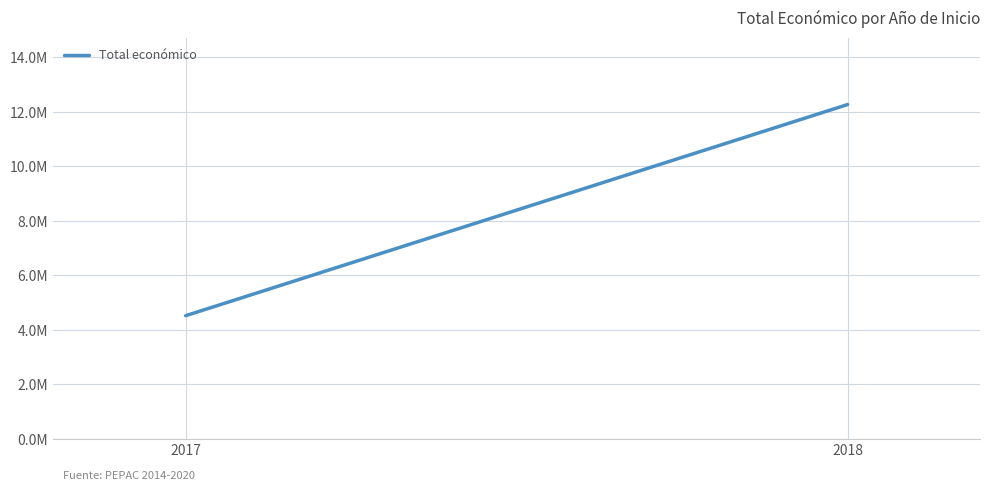

Between 2018 and 2017, which is larger?

2018